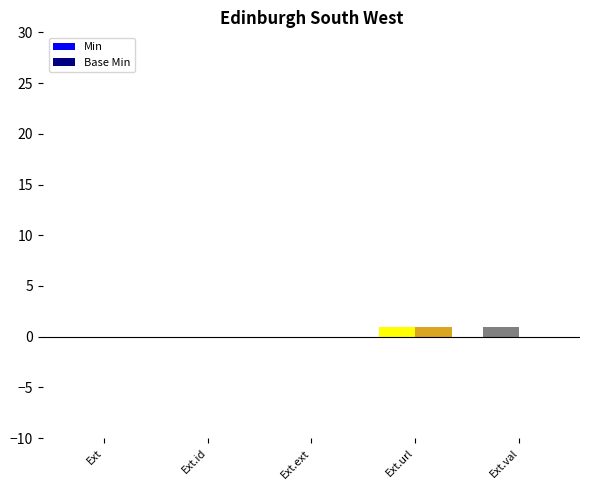

What is the sum of the Min values at Ext.id and Ext.url?

1